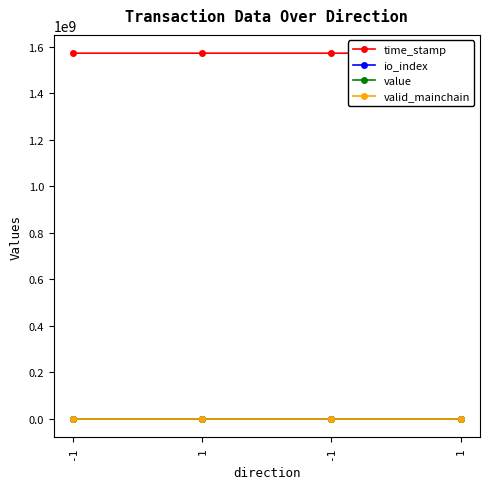

What are all the series names shown in the legend?

time_stamp, io_index, value, valid_mainchain